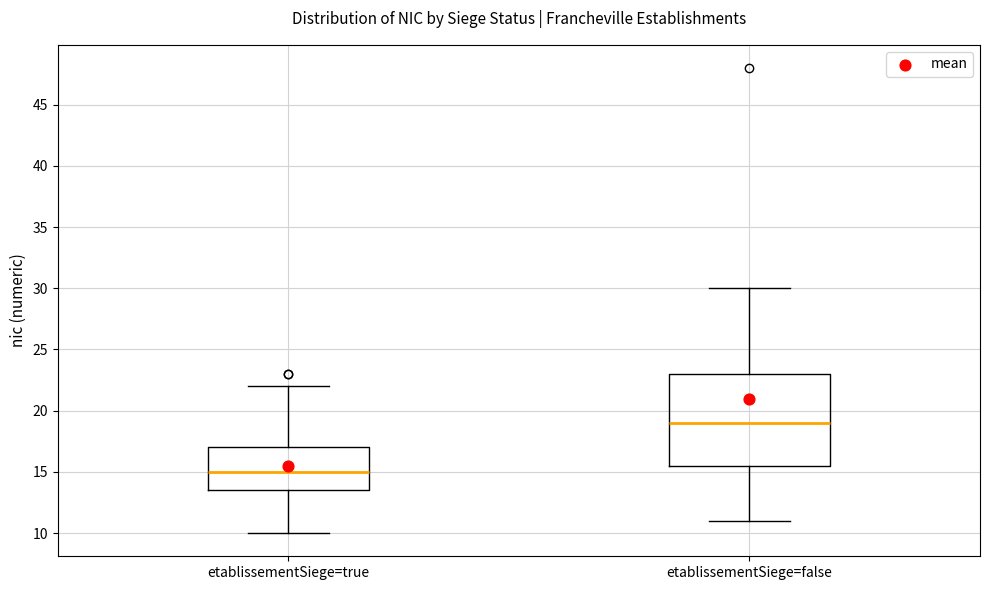

Where does the lower whisker of the box for etablissementSiege=false end on the y-axis? The values are not printed on the chart, so give them approximately, as read against the axis.

11.0